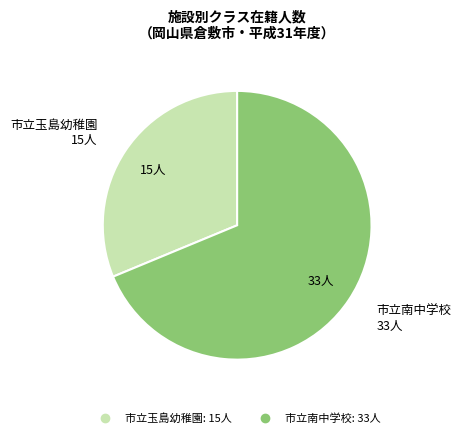

Is it true that 市立南中学校 is 69% of the pie?

True